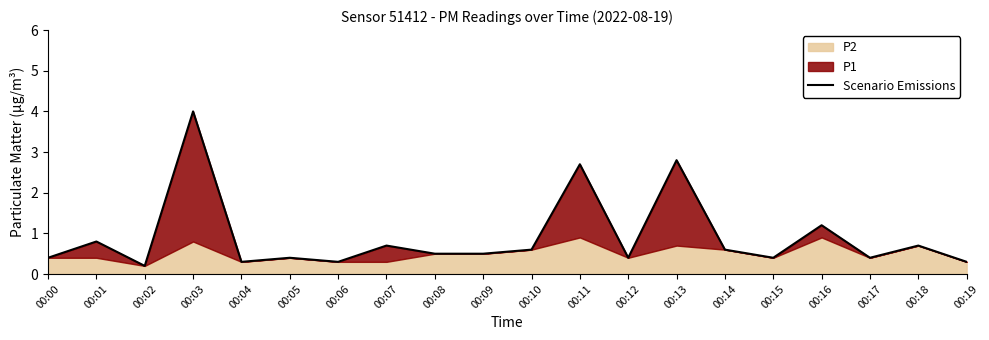

What is the maximum value shown in the chart?

4.0